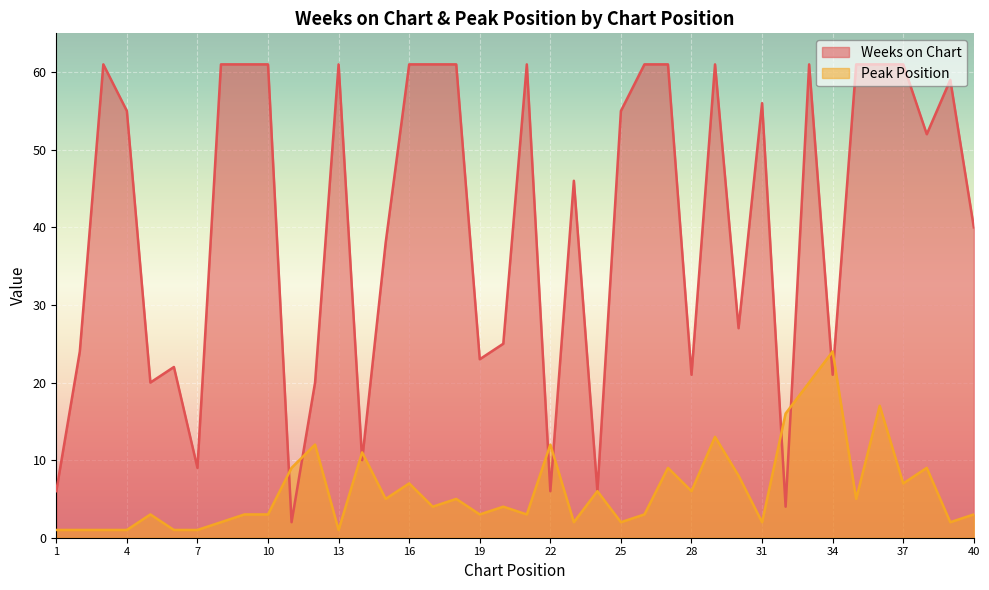

Where does the Peak Position series first go above 4?

11